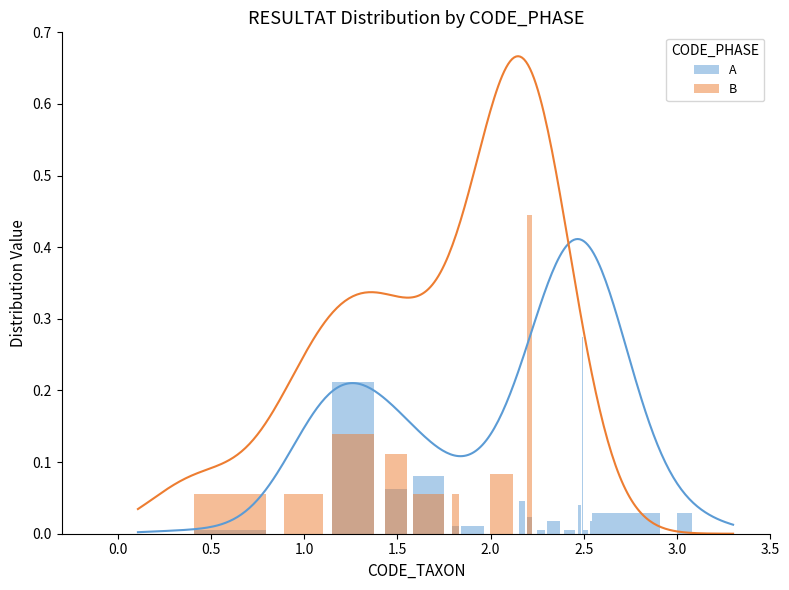

What are all the series names shown in the legend?

A, B